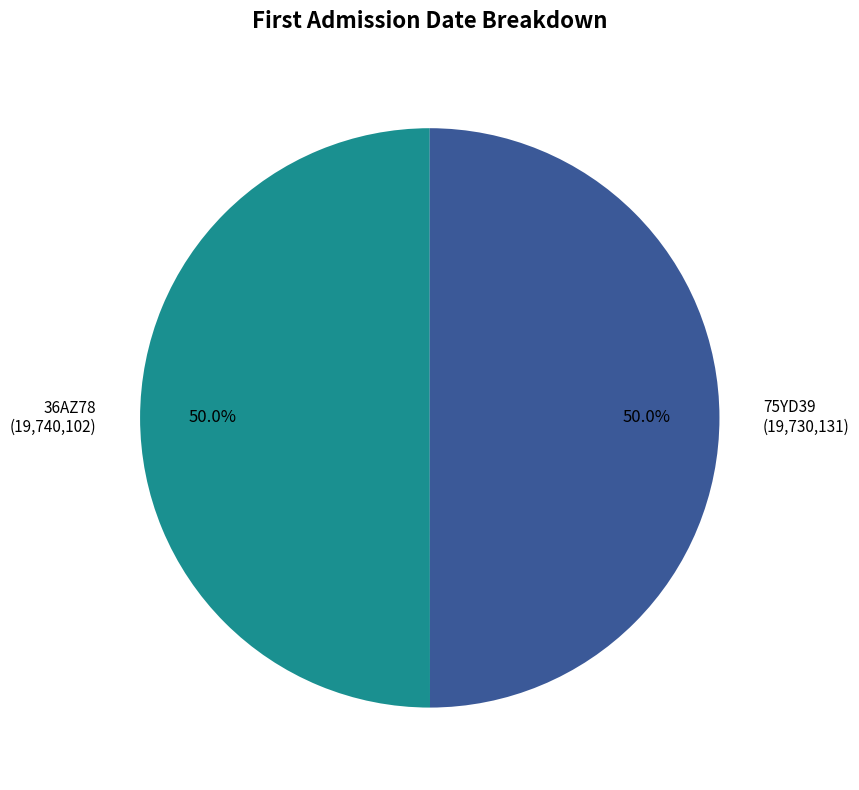

To the nearest percent, what portion does 36AZ78 represent?

50%